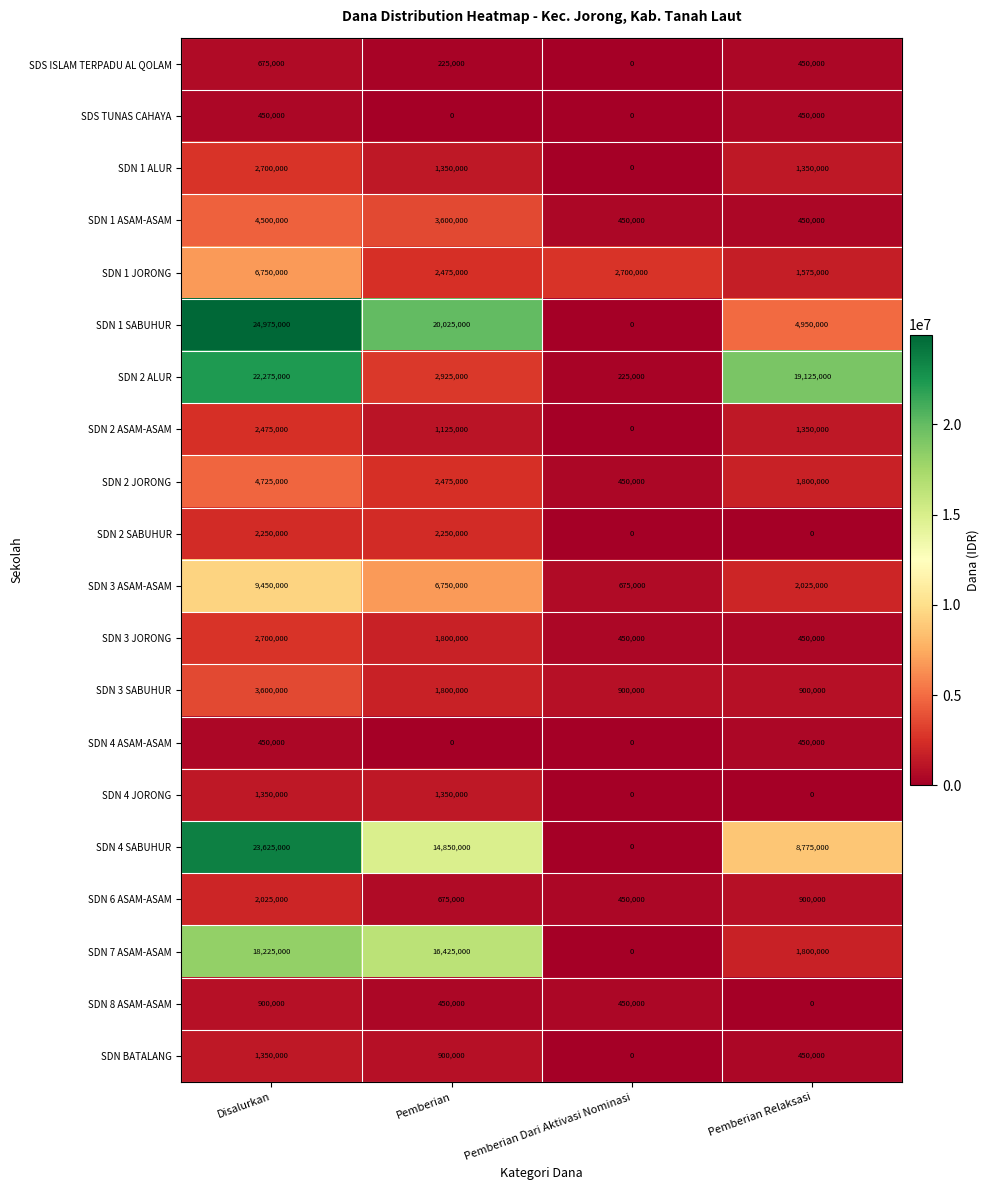

The value of SDN 7 ASAM-ASAM at Pemberian Dari Aktivasi Nominasi is -5671298. True or false?

False